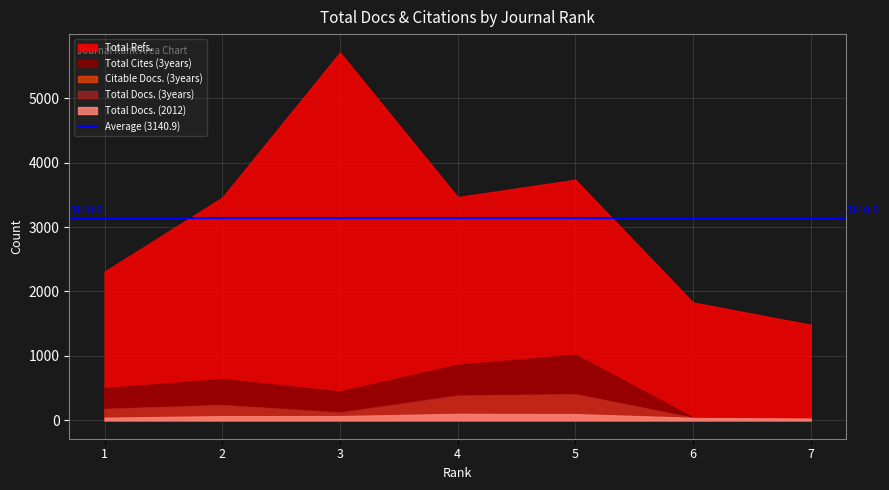

Is the value of Total Refs. at 7 greater than the value of Citable Docs. (3years) at 1?

Yes